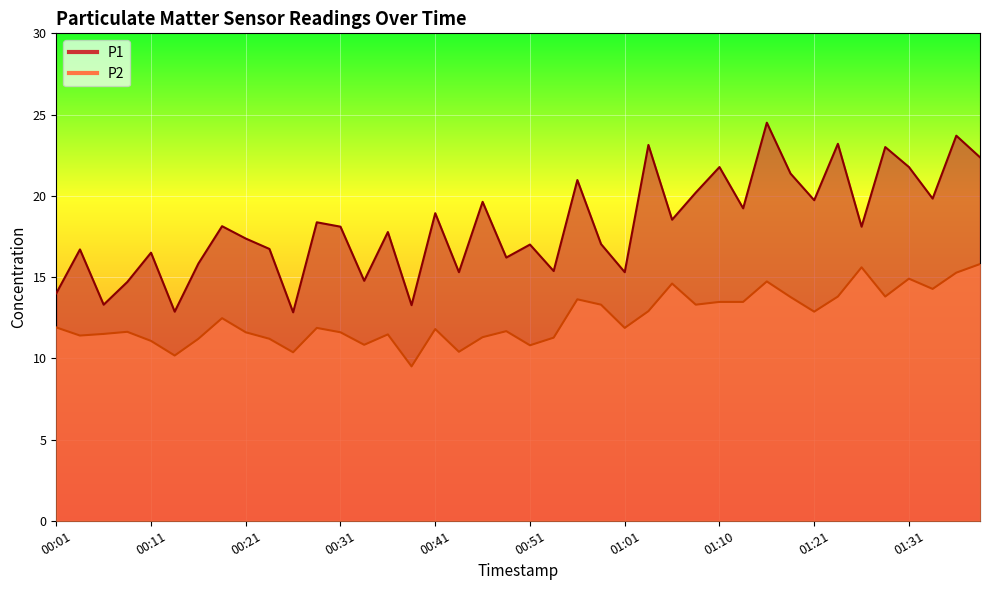

The P2 series shows 6.9 at 00:21. True or false?

False